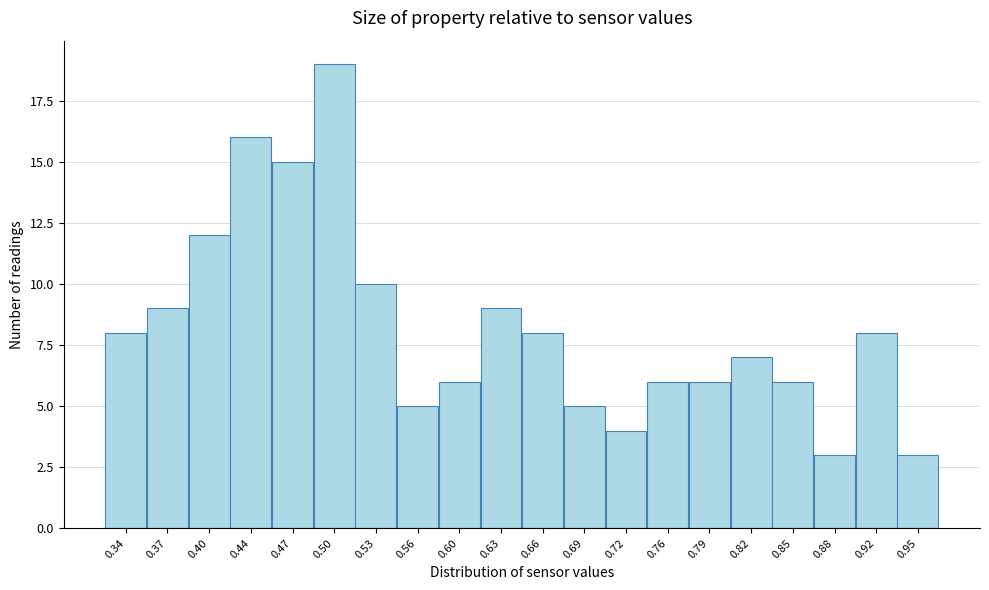

Reading left to right, extract all data points from this chart.

0.34=8	0.37=9	0.40=12	0.44=16	0.47=15	0.50=19	0.53=10	0.56=5	0.60=6	0.63=9	0.66=8	0.69=5	0.72=4	0.76=6	0.79=6	0.82=7	0.85=6	0.88=3	0.92=8	0.95=3